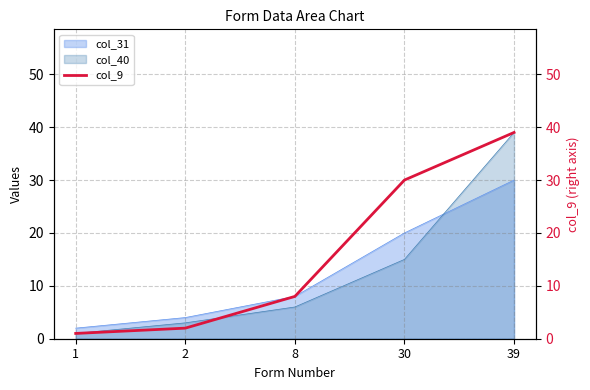

How many lines are shown in the chart?

1